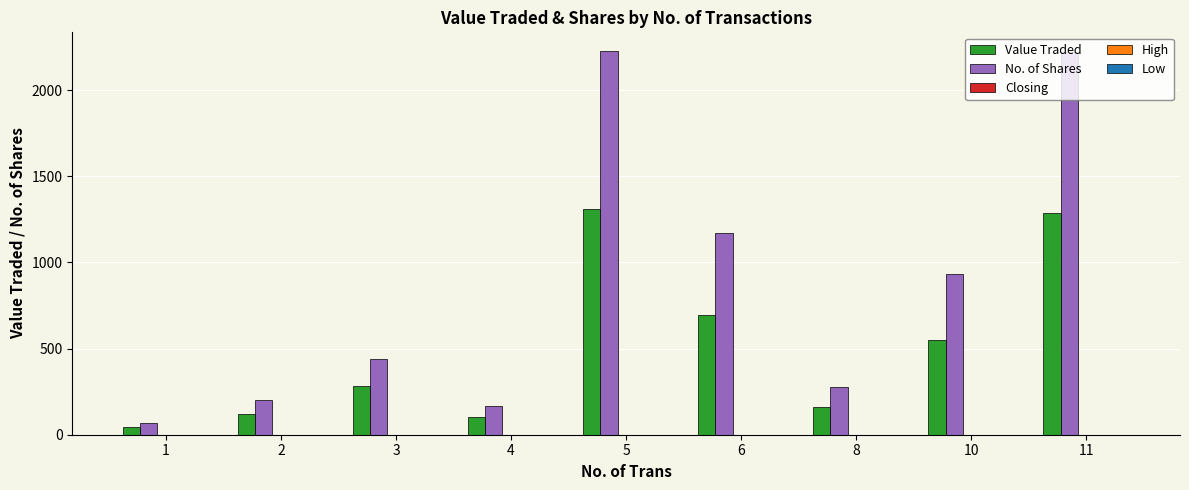

What is the greatest value displayed?

2225.0